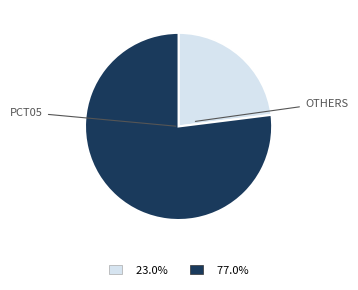

How many segments does this pie chart have?

2